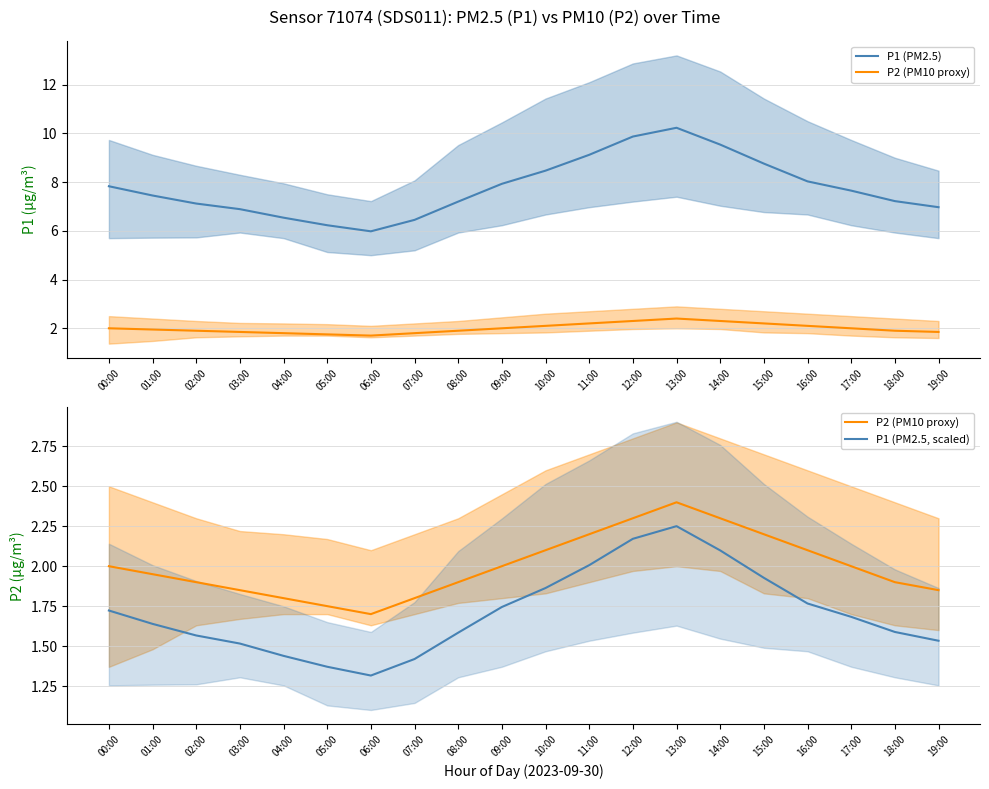

What is the difference between the maximum and minimum values in the P1 (PM2.5, scaled) series?

0.9